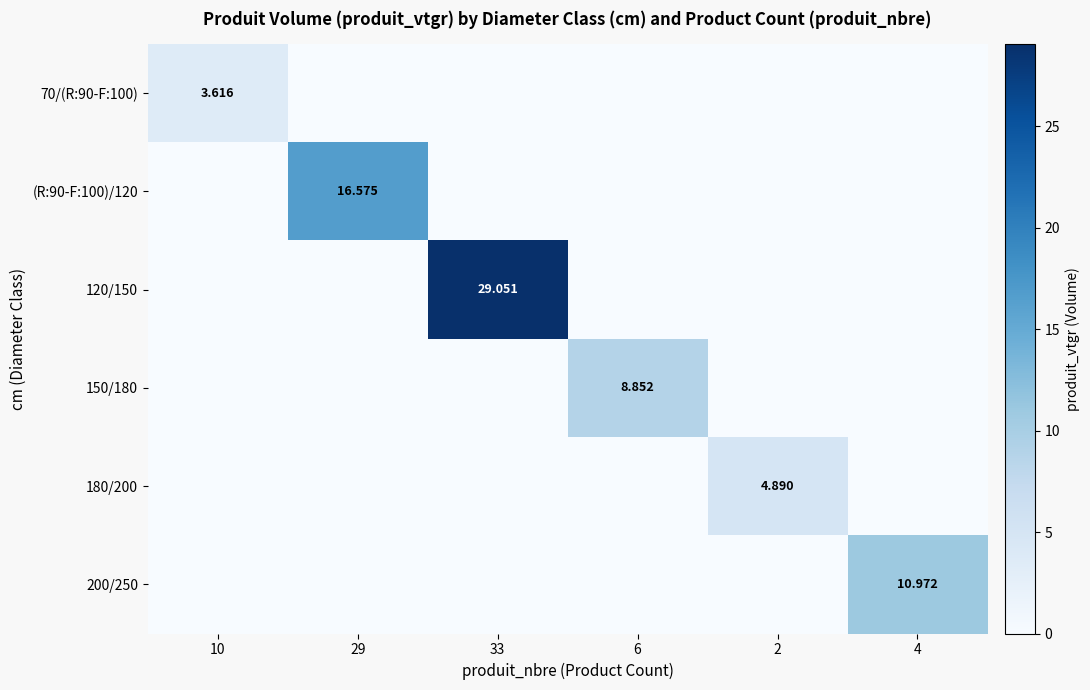

Is it true that 150/180 equals 5.5 at 6?

False